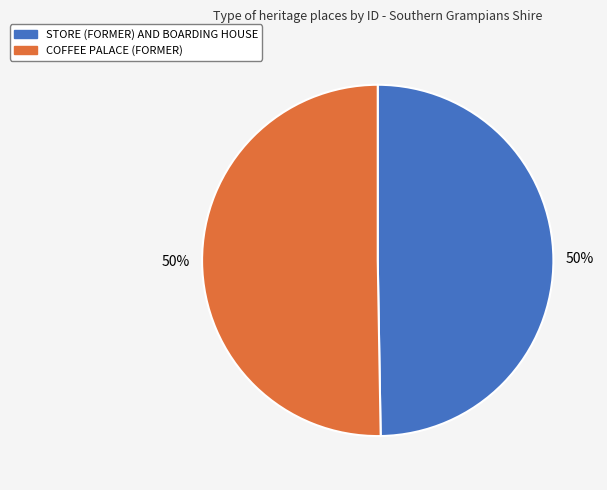

To the nearest percent, what percentage of the pie is COFFEE PALACE (FORMER)?

50%